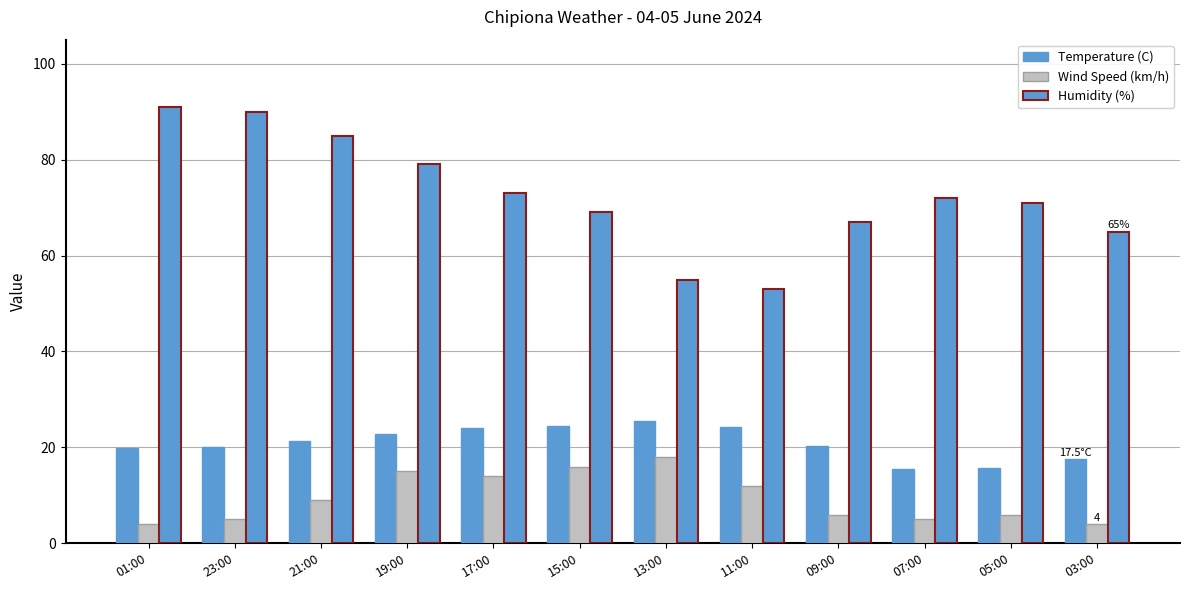

List the series in order of their overall mean, highest first.

Humidity (%), Temperature (C), Wind Speed (km/h)